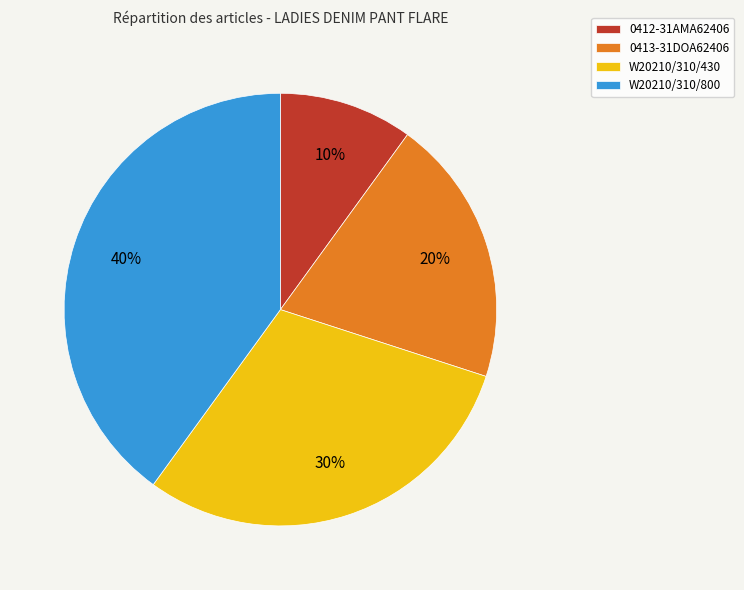

How many slices are in this pie chart?

4